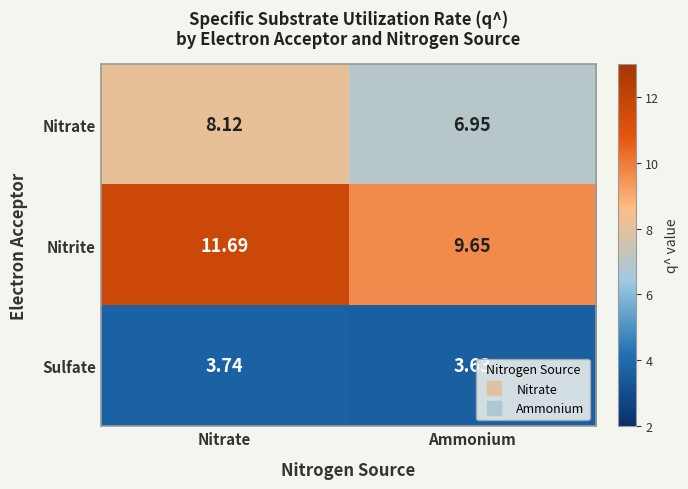

At which category is the sum across all series the highest?

Nitrate